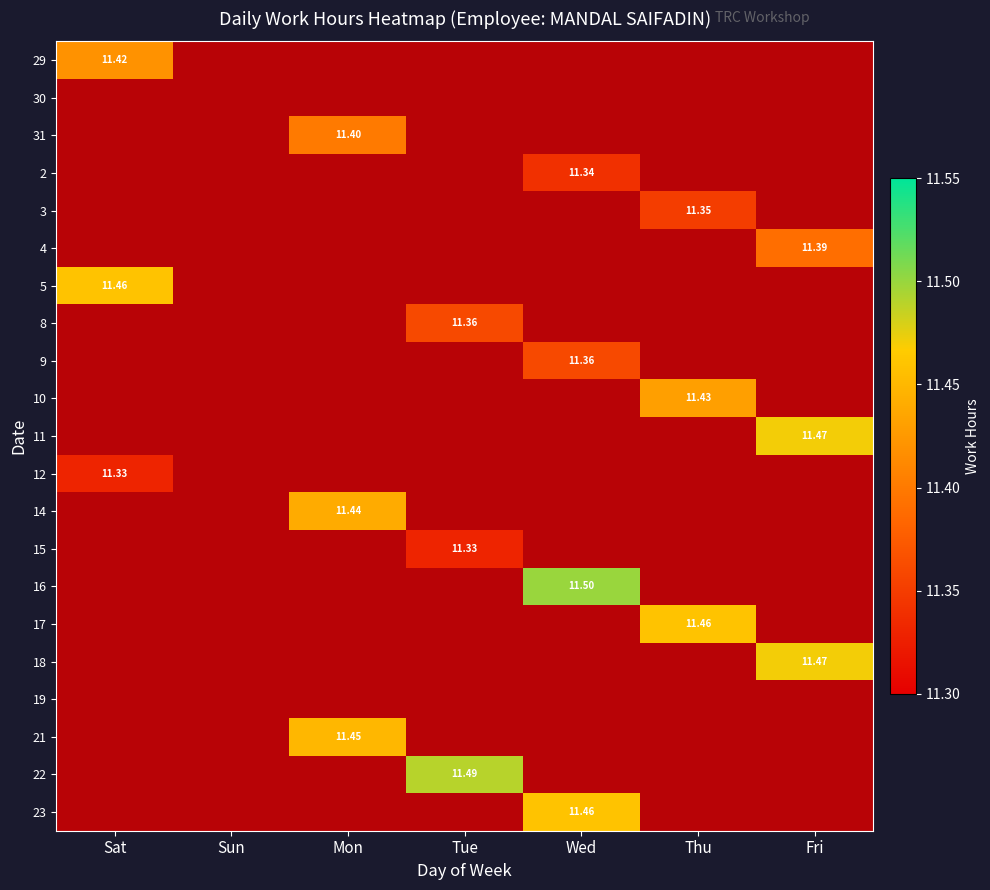

At which label does 10 reach its peak?

Thu